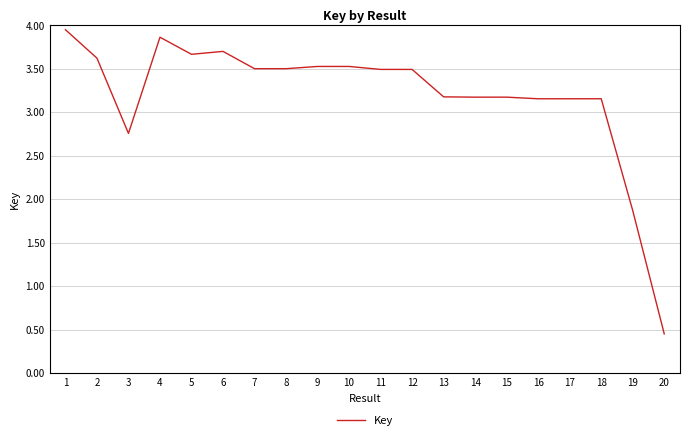

Where is the first local maximum?

4